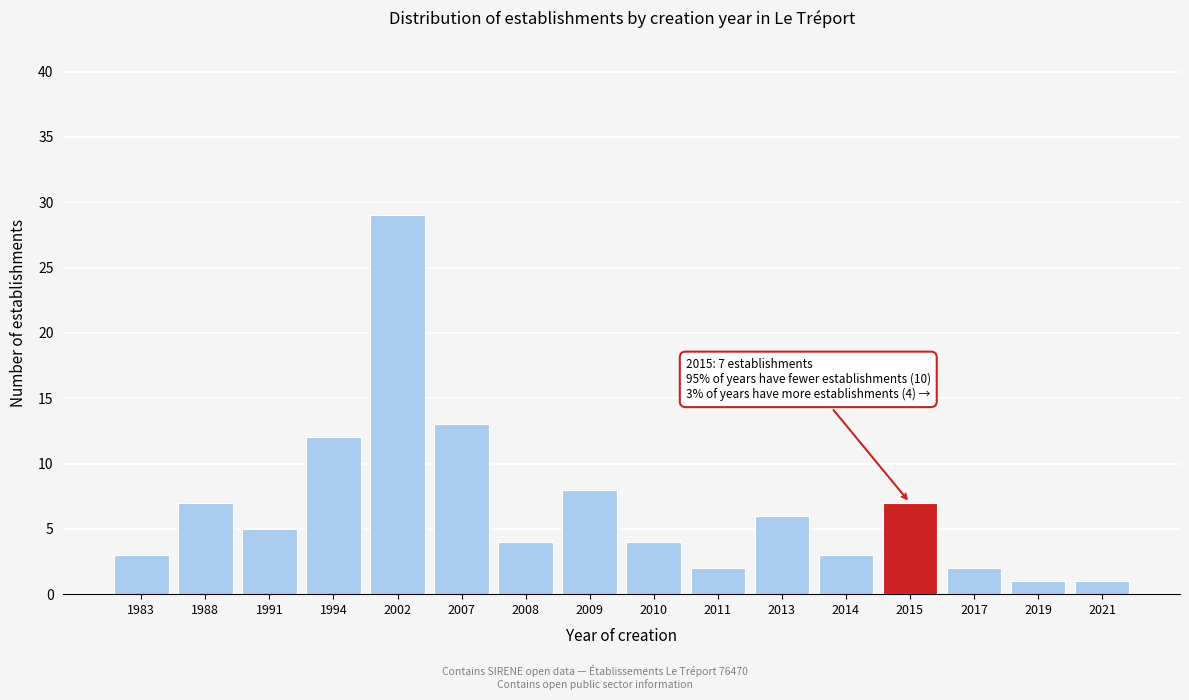

Reading right to left, list all the values displayed in this chart.

2021=1	2019=1	2017=2	2015=7	2014=3	2013=6	2011=2	2010=4	2009=8	2008=4	2007=13	2002=29	1994=12	1991=5	1988=7	1983=3